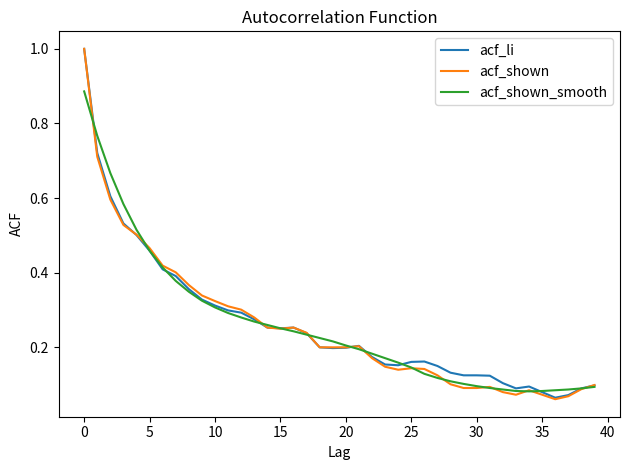

What is the maximum value for acf_shown?

1.0